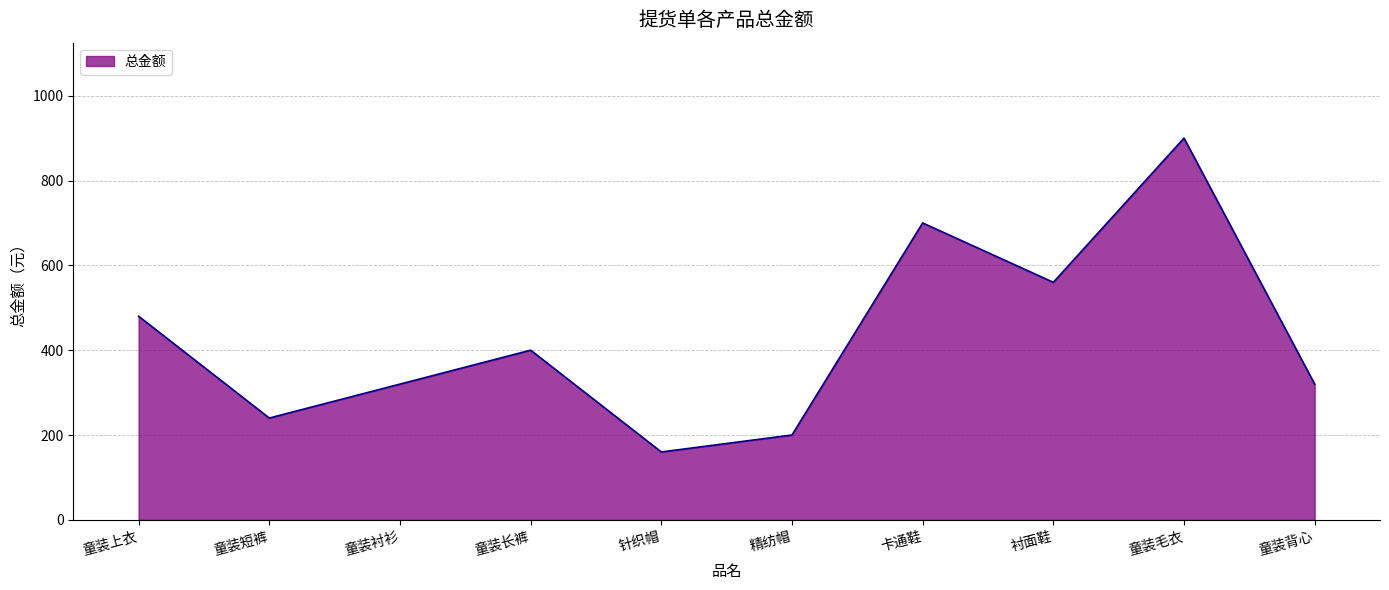

The chart shows a value of 480 at 童装上衣. True or false?

True